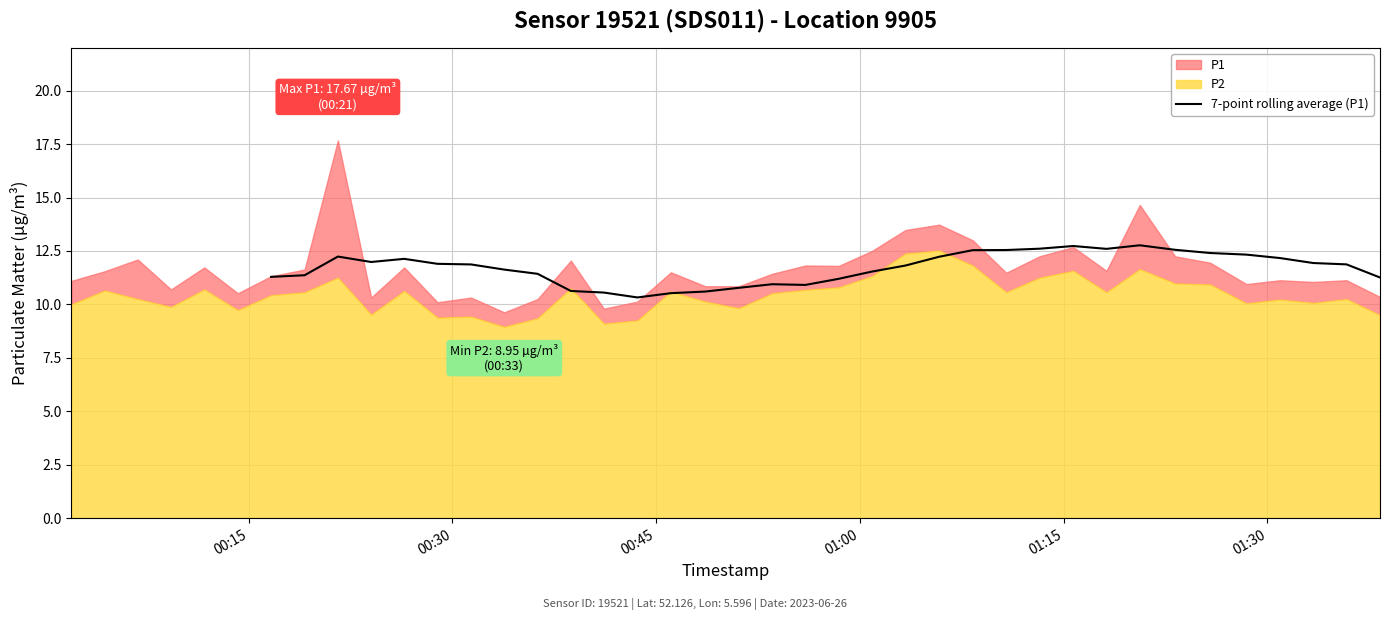

What is the ratio of the value at 38 to the value at 25?

1.0